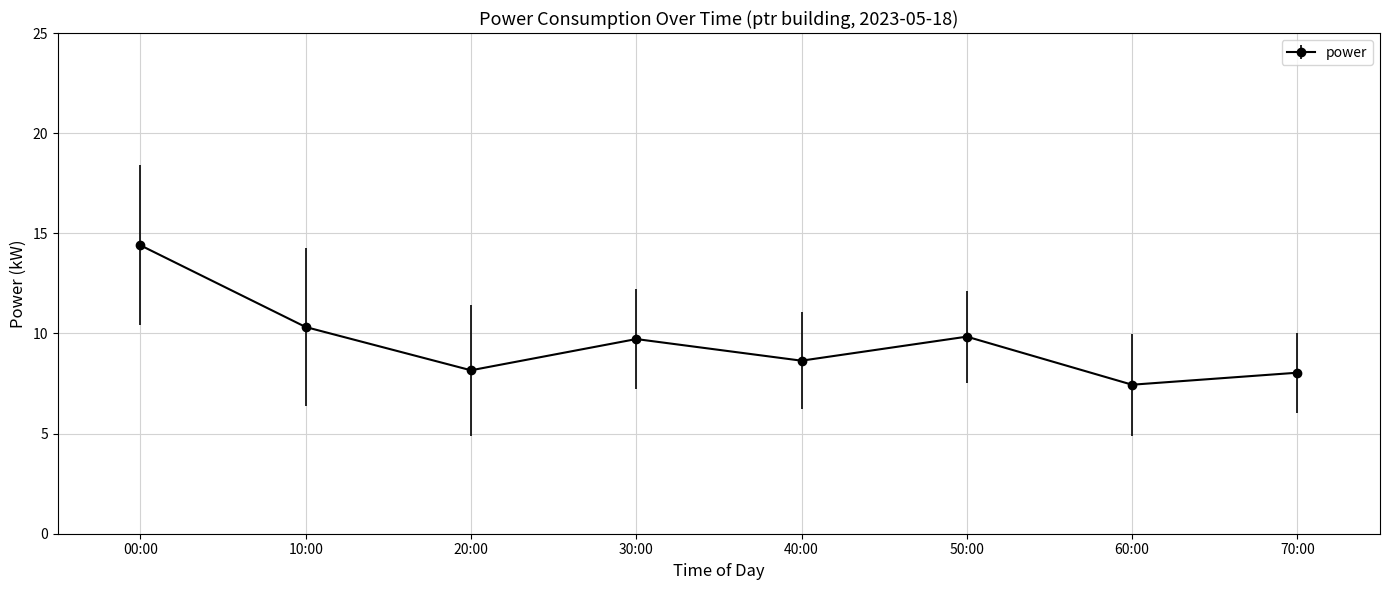

Reading right to left, transcribe all the data shown in this chart.

8.0	7.4	9.8	8.6	9.7	8.2	10.3	14.4